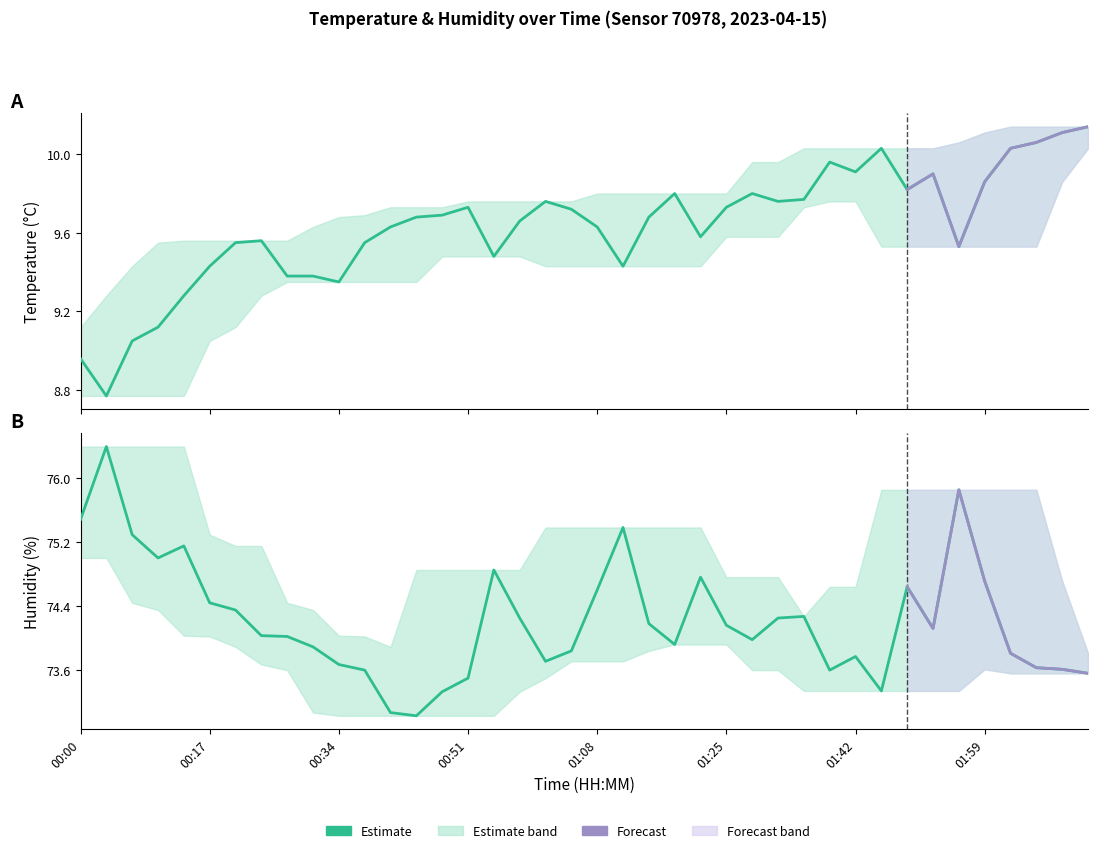

What is the average value of the temperature series?

9.6